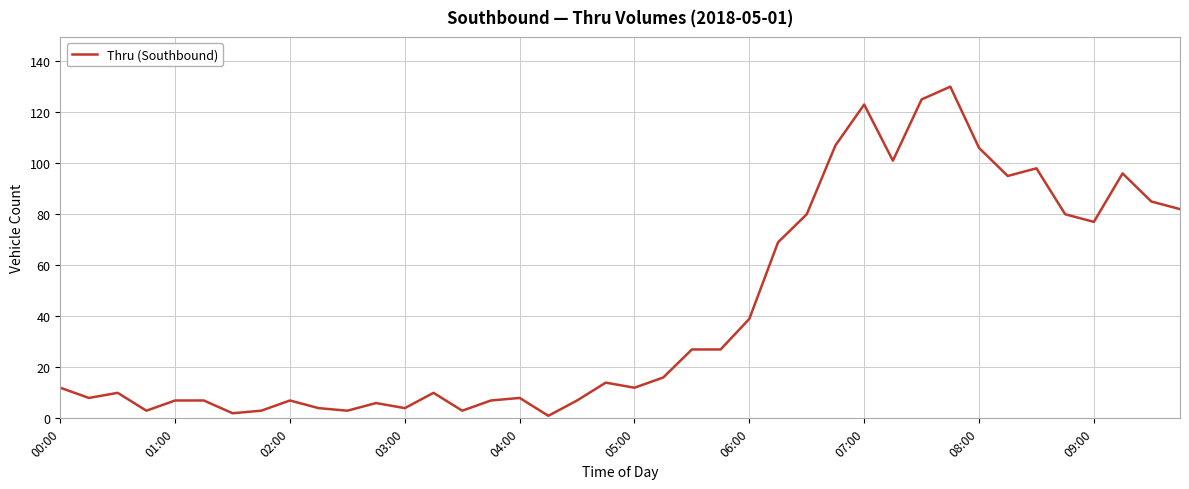

What is the greatest value displayed?

130